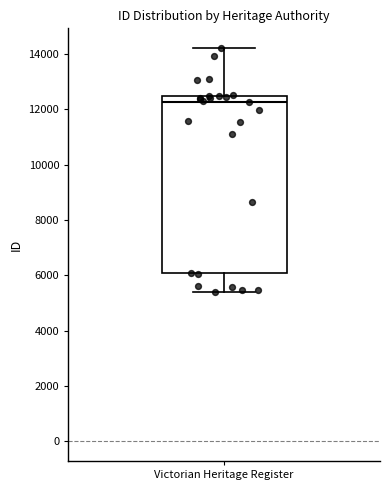

Transcribe this box plot: give where the median line is, the range the box spans, and where the two whiskers end, as read against the y-axis. The values are not printed on the chart, so give them approximately, as read against the axis.

median 12200, box 6000 to 12400, whiskers 5400 to 14200